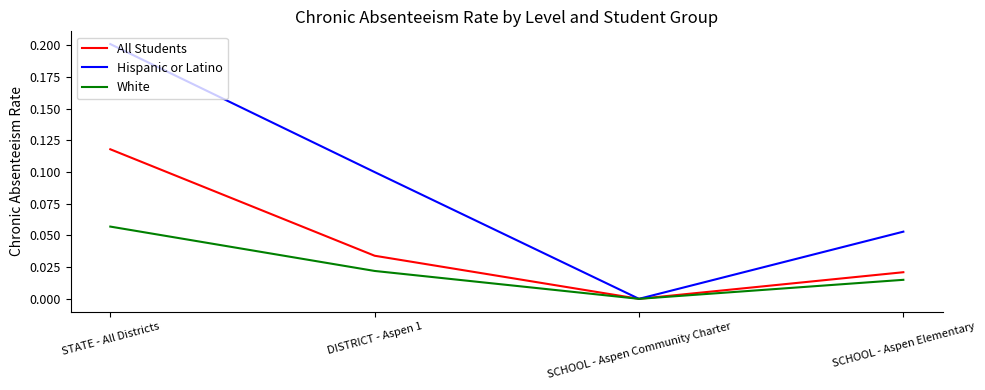

How many lines are shown in the chart?

3